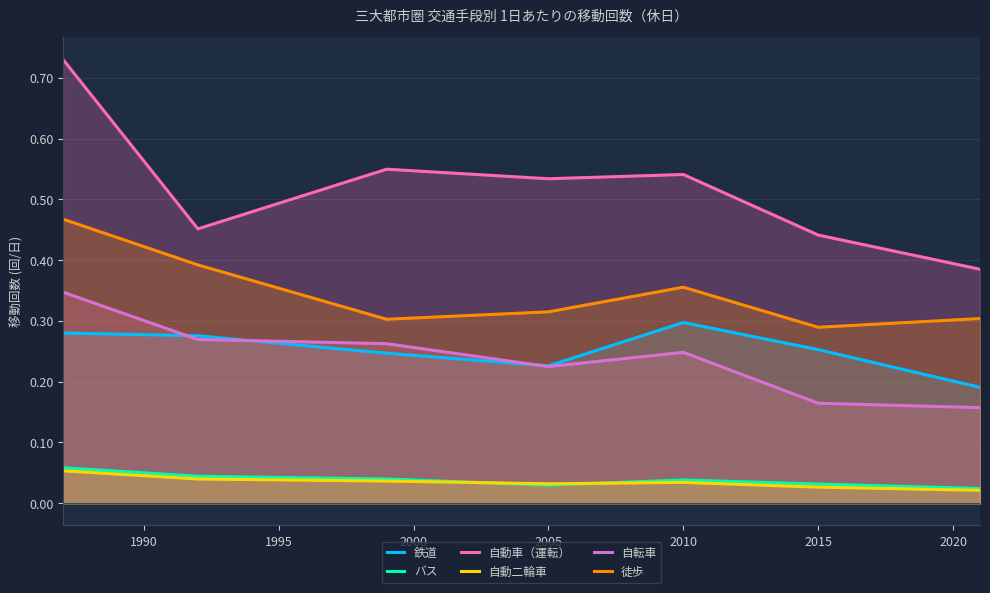

List the series in order of their peak value, highest first.

自動車（運転）, 徒歩, 自転車, 鉄道, バス, 自動二輪車